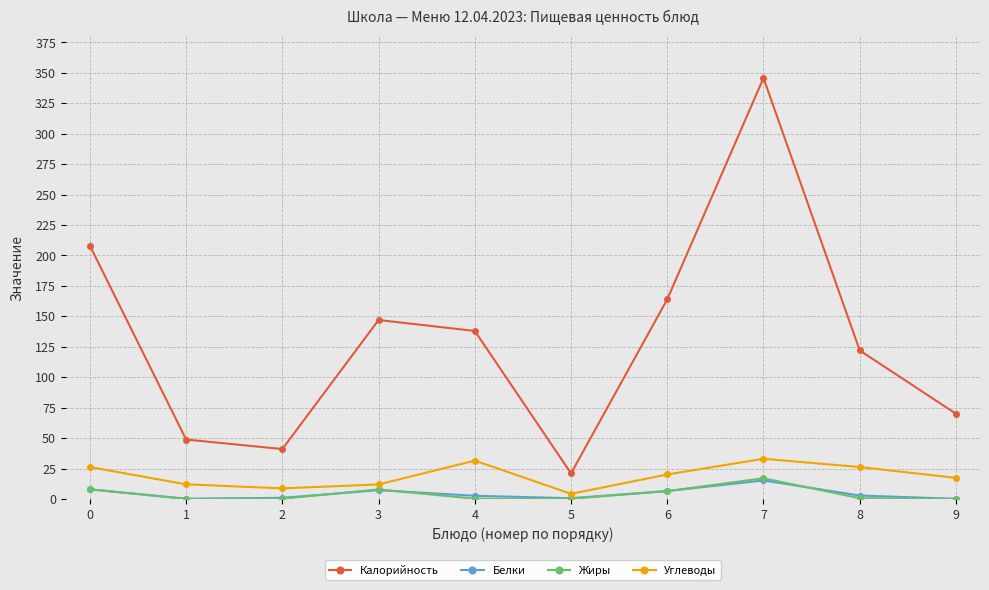

Which series has the largest total across all categories?

Калорийность